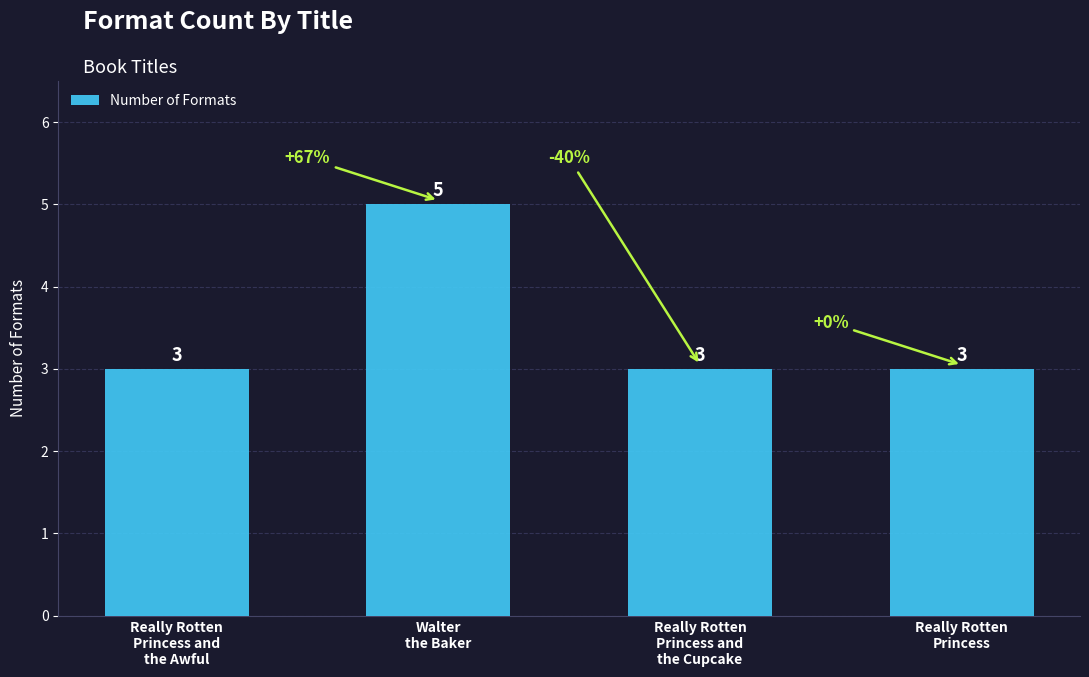

Reading left to right, extract all data points from this chart.

3	5	3	3